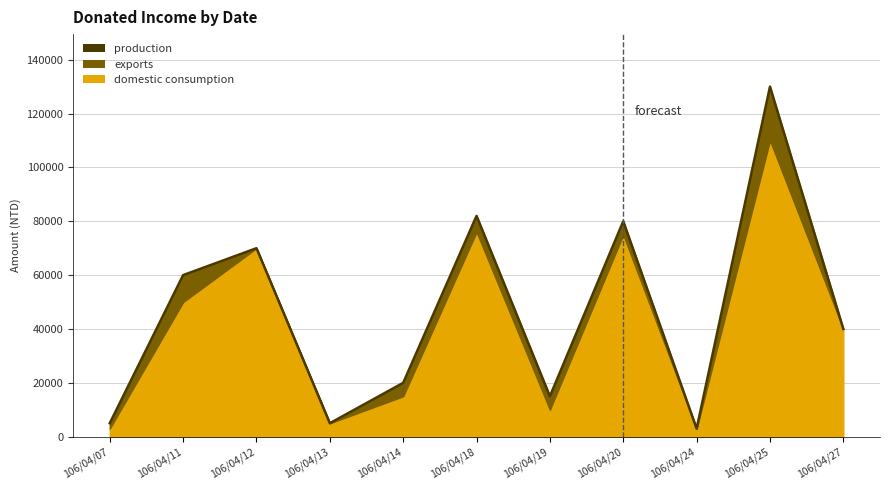

Rank the categories by value from lowest to highest.

106/04/24, 106/04/07, 106/04/13, 106/04/19, 106/04/14, 106/04/27, 106/04/11, 106/04/12, 106/04/20, 106/04/18, 106/04/25